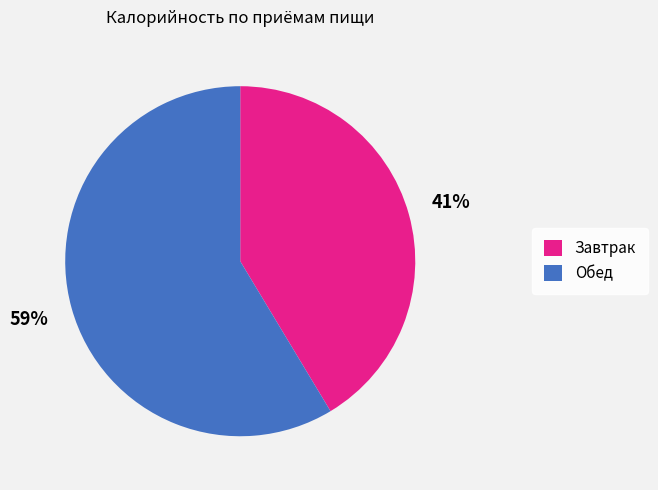

Does Завтрак account for over 50% of the chart?

No